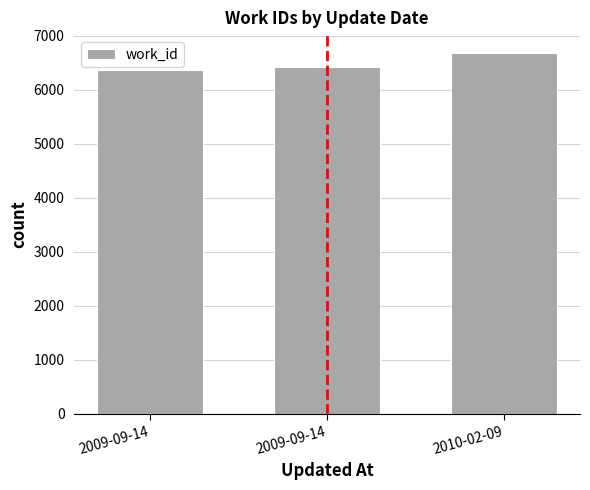

Are the bars horizontal?

No